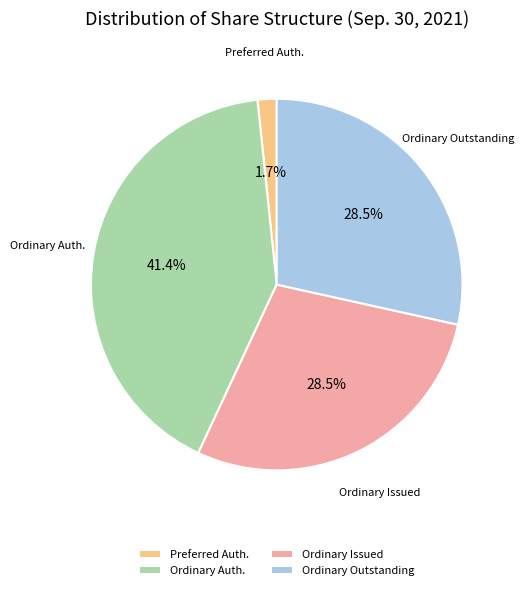

How many segments does this pie chart have?

4